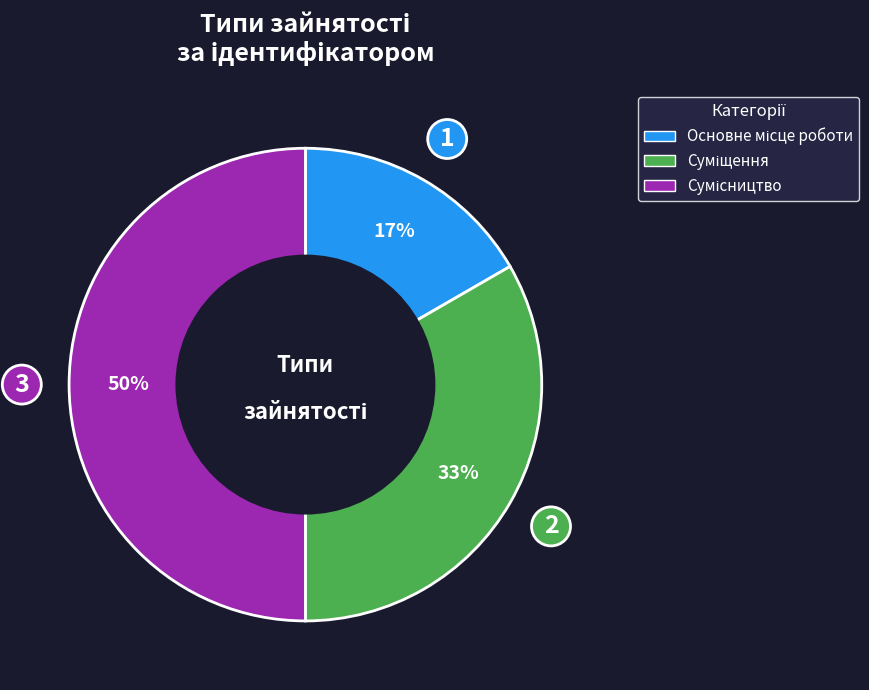

To the nearest percent, what is the difference between the largest and smallest slice percentages?

33%